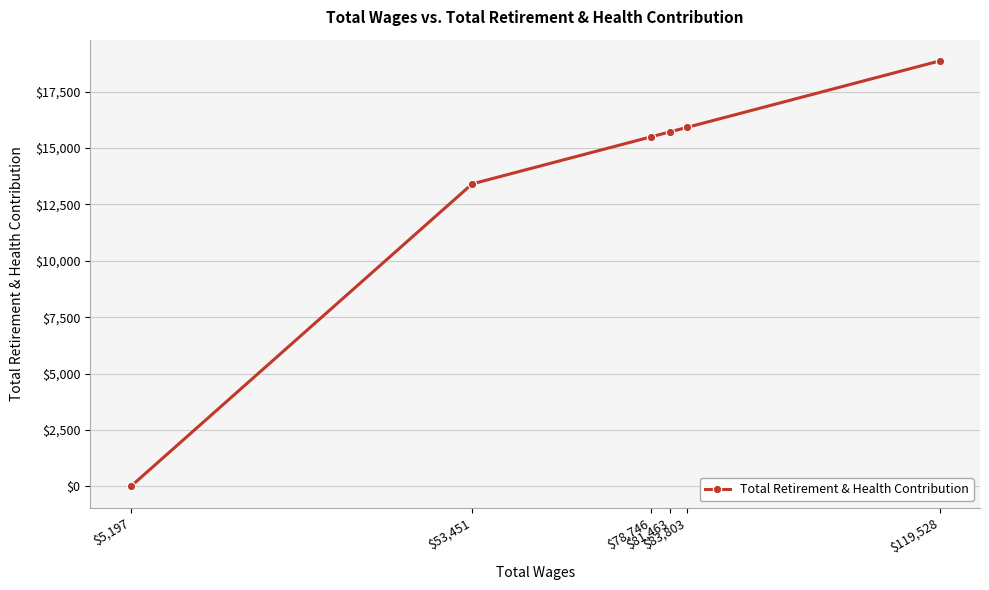

Rank the categories by value from highest to lowest.

$119,528, $83,803, $81,463, $78,746, $53,451, $5,197